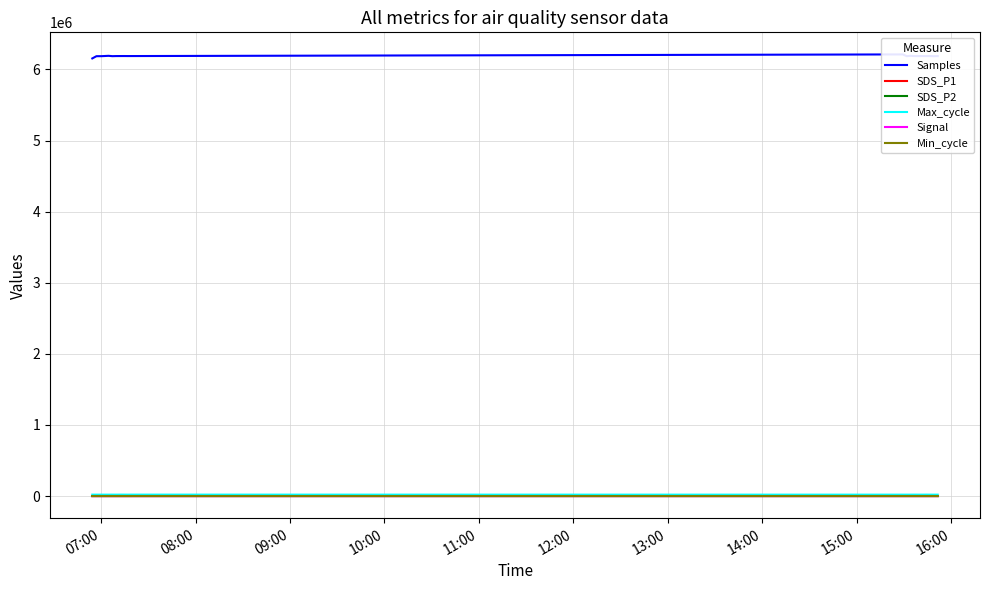

At how many categories does at least one series exceed 385025?

20